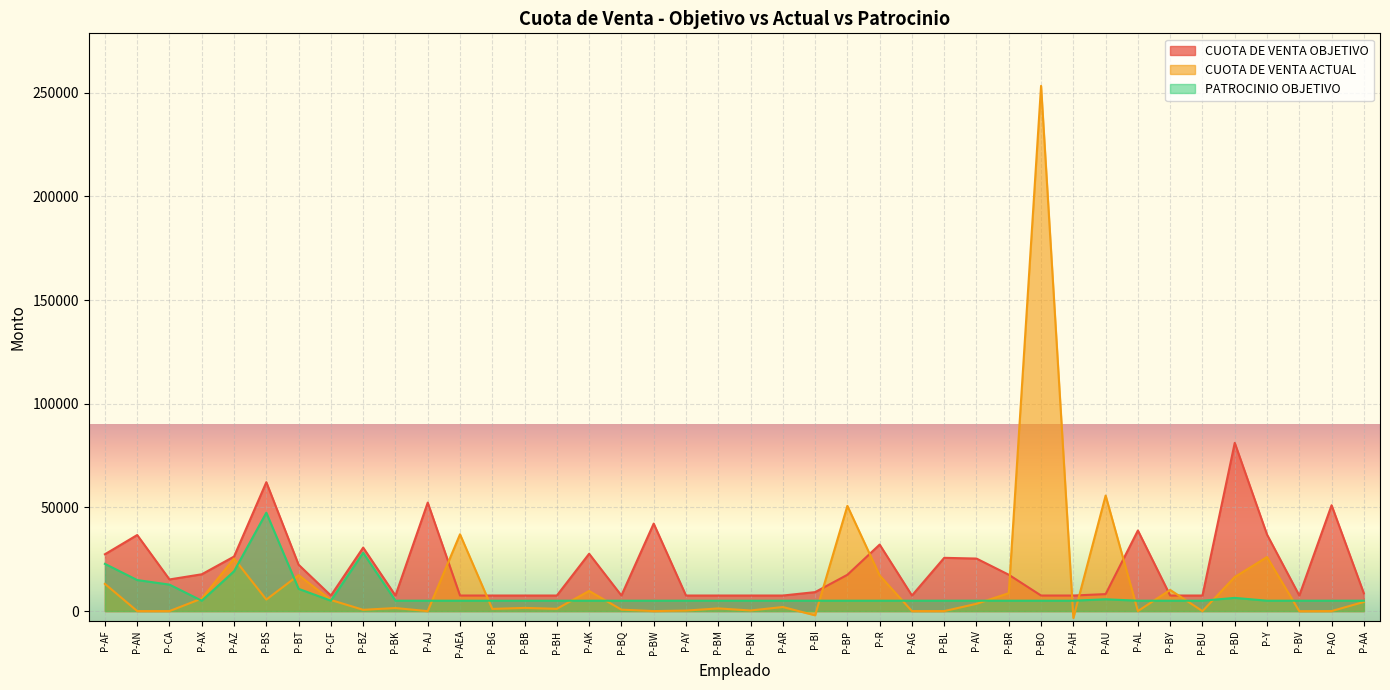

Which label corresponds to the largest value in the chart?

P-BO